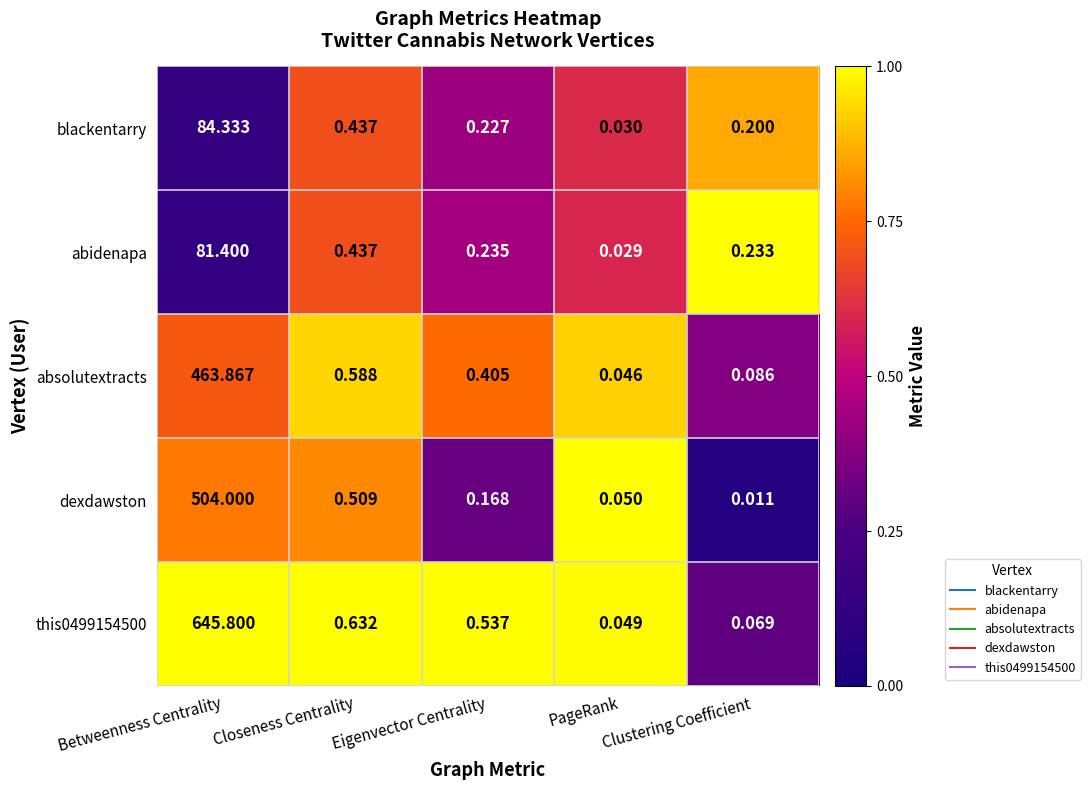

List the labels in order of blackentarry value, smallest first.

PageRank, Clustering Coefficient, Eigenvector Centrality, Closeness Centrality, Betweenness Centrality